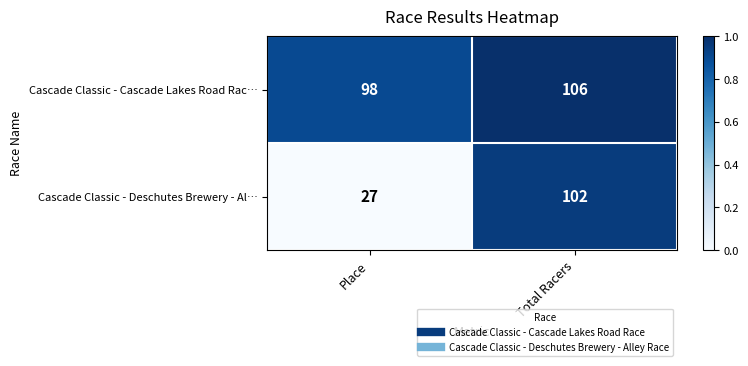

What is the sum of the Cascade Classic - Cascade Lakes Road Rac… values at Place and Total Racers?

204